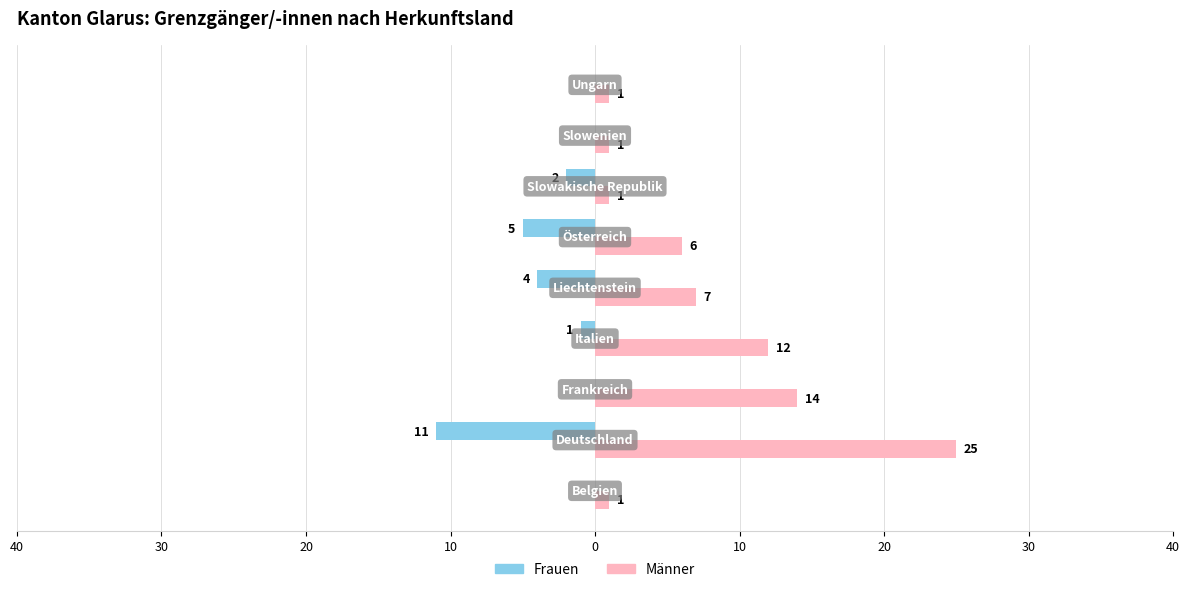

What is the smallest value displayed?

-11